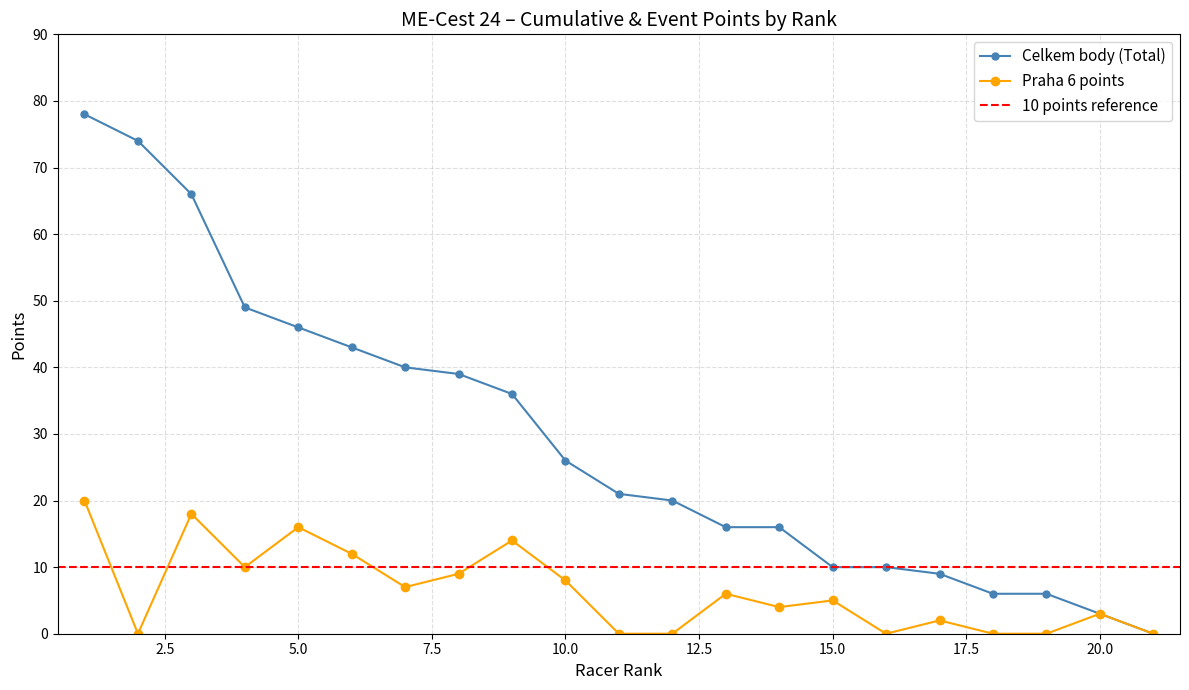

How many values in the Praha 6 series are below 5?

10